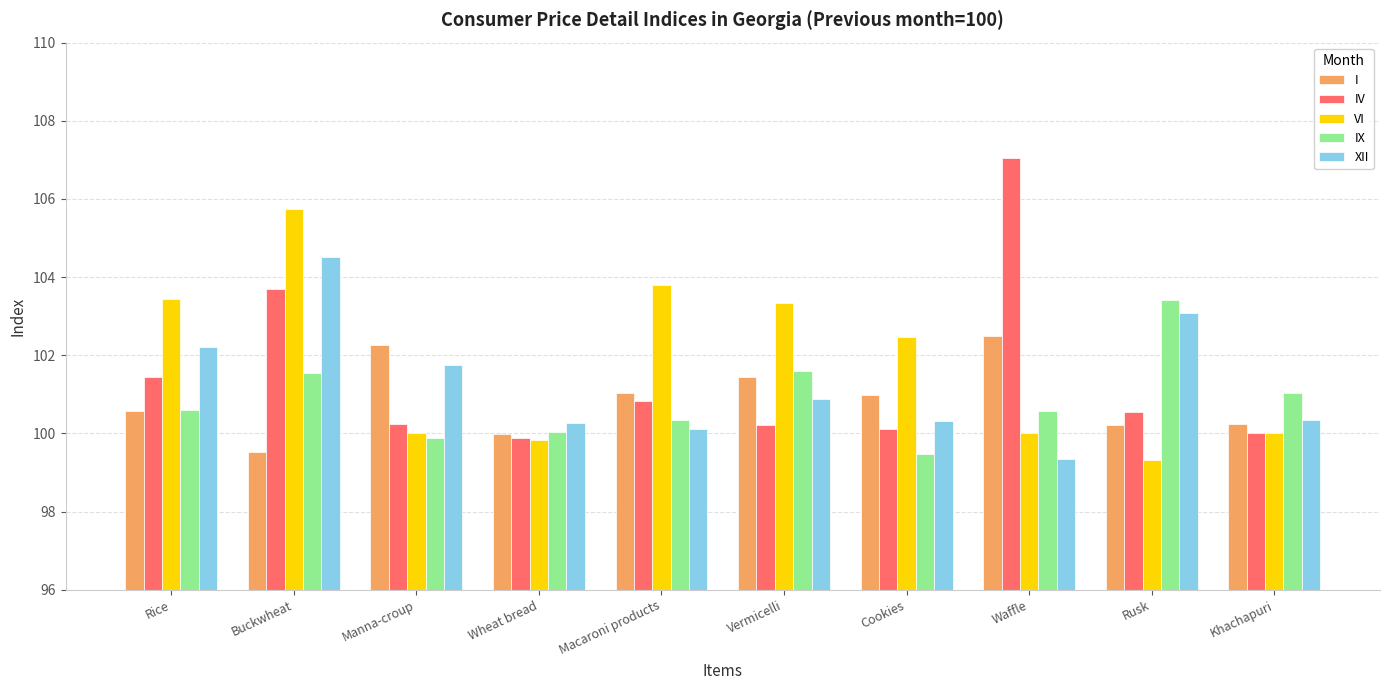

The I series shows 154.2 at Macaroni products. True or false?

False